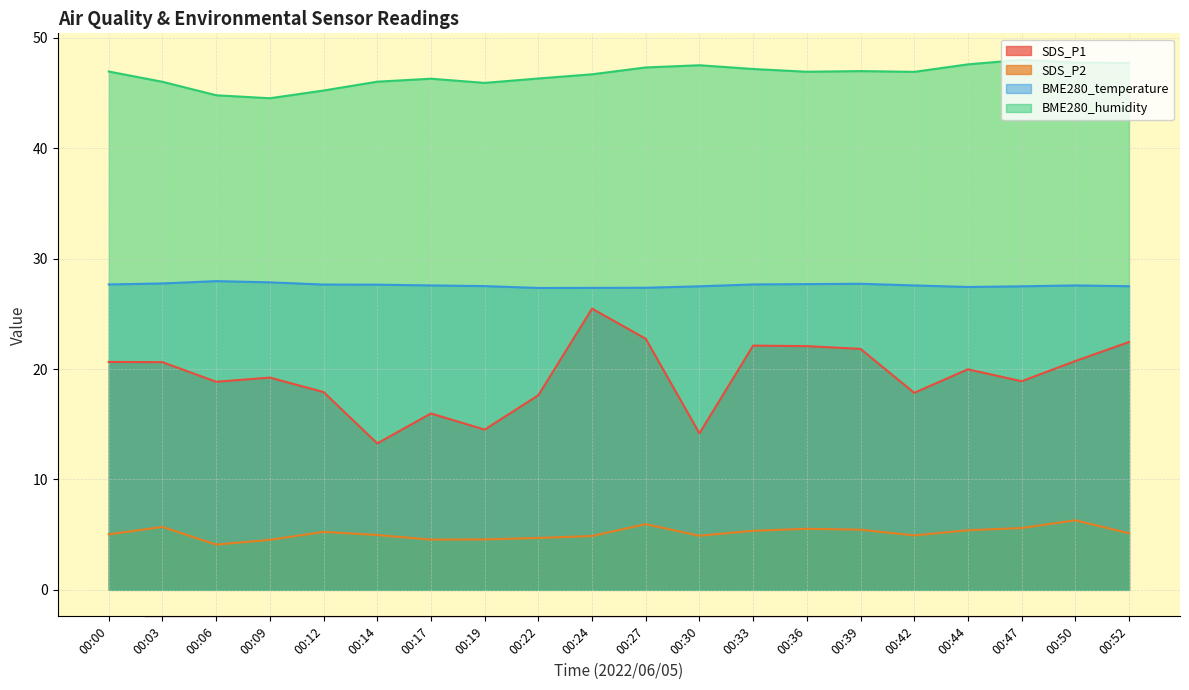

Read the SDS_P1 value at 00:19.

14.5